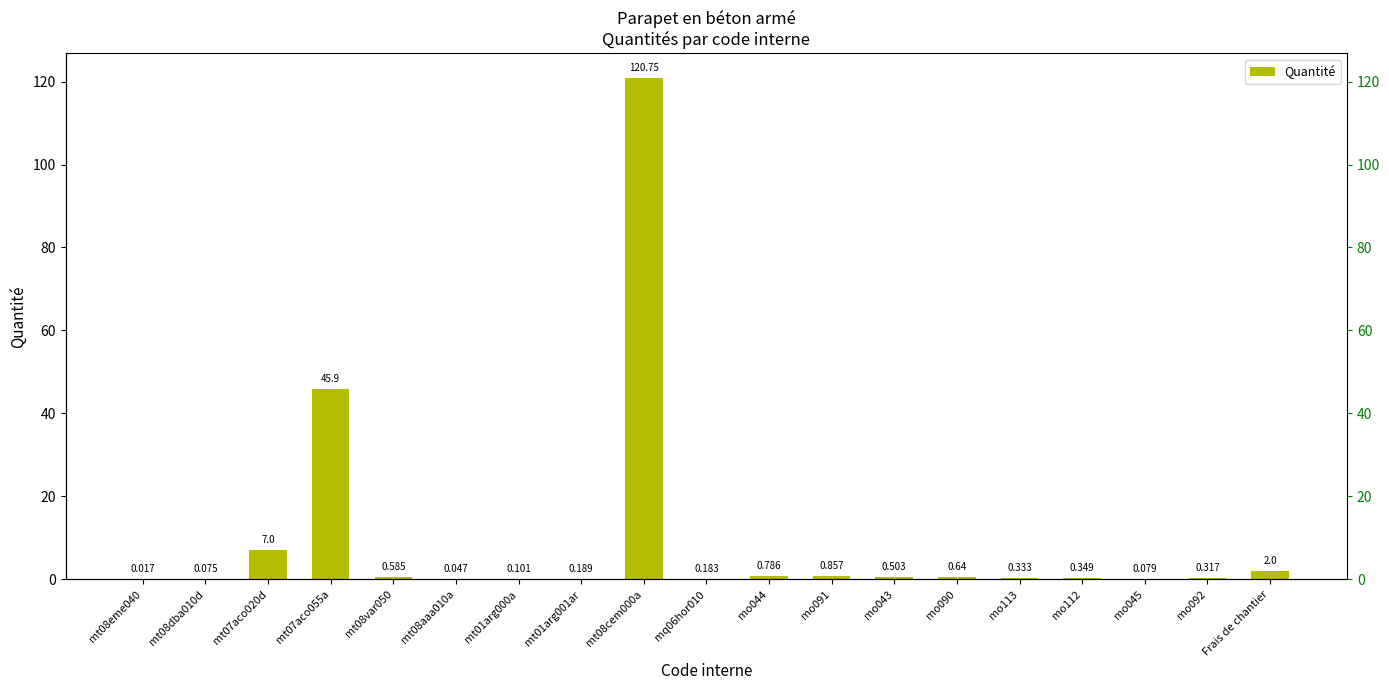

How many bars are there in total?

19